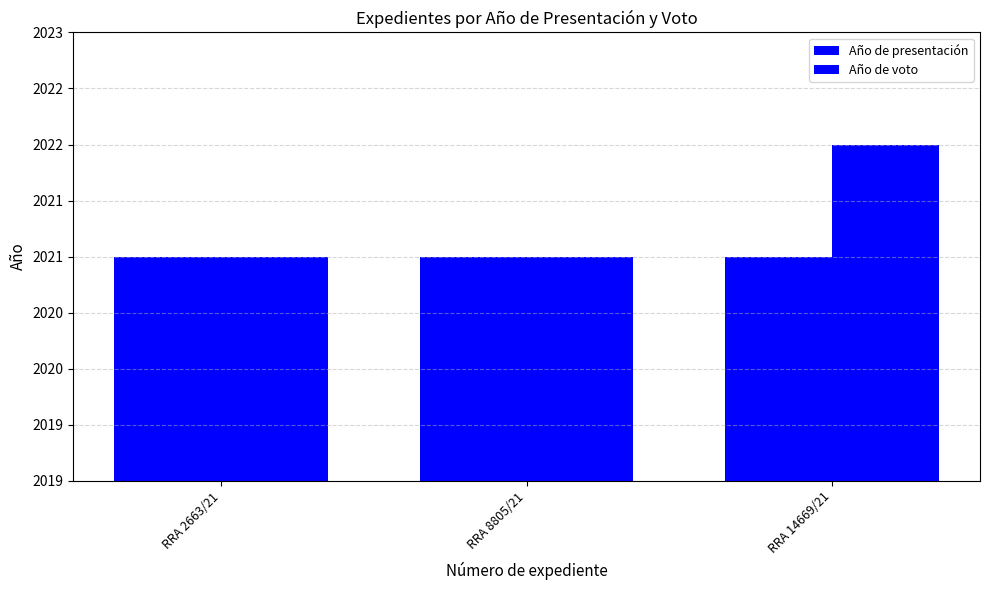

What is the sum of all Año de presentación values?

6063